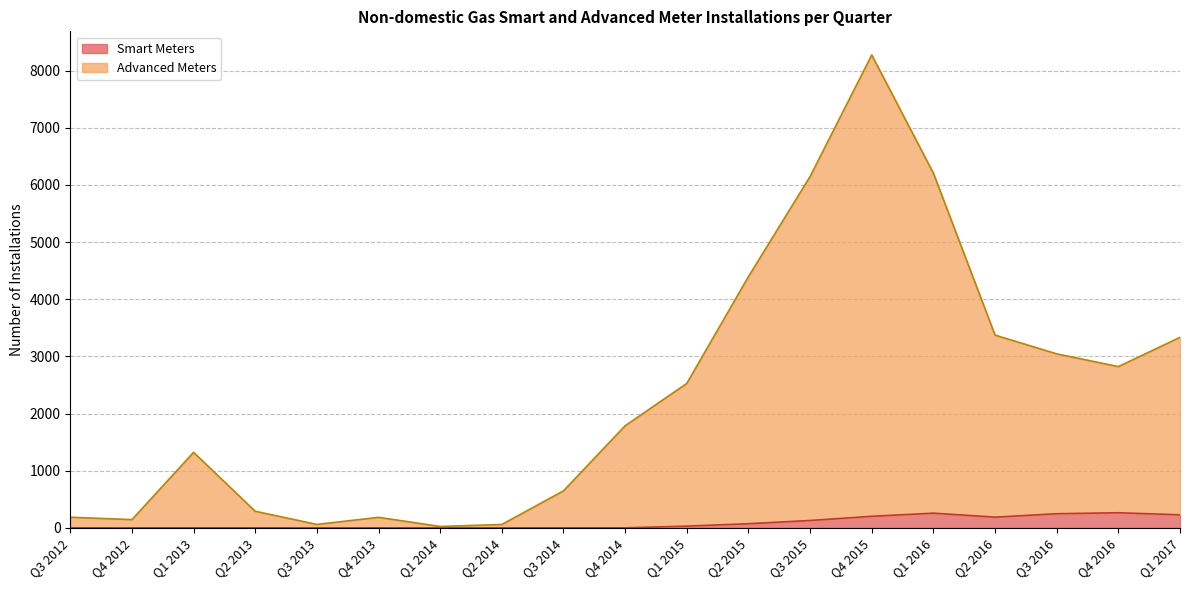

What is the difference between the second highest and minimum values?

6181